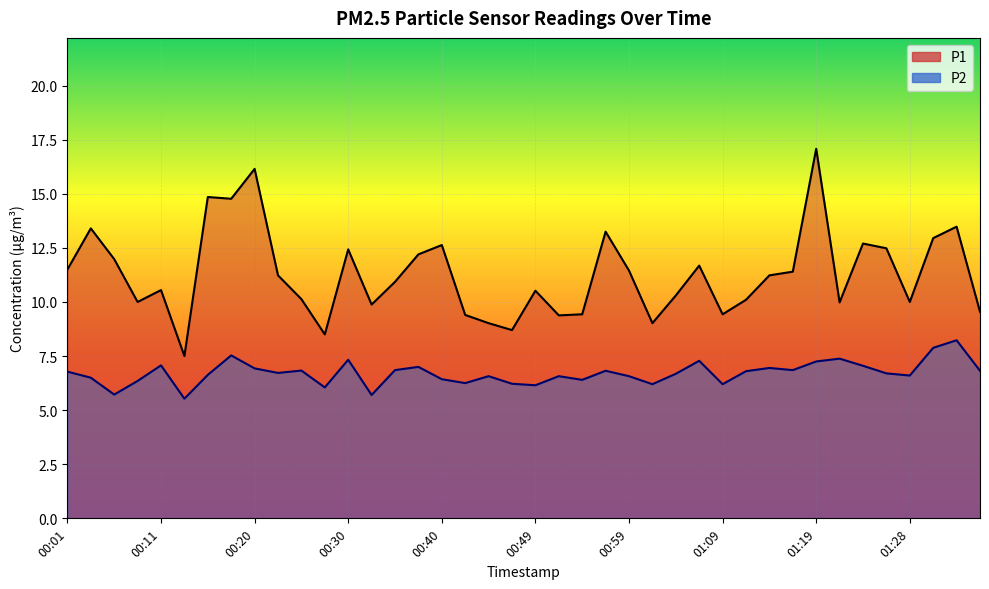

Which series has the widest spread of values?

P1